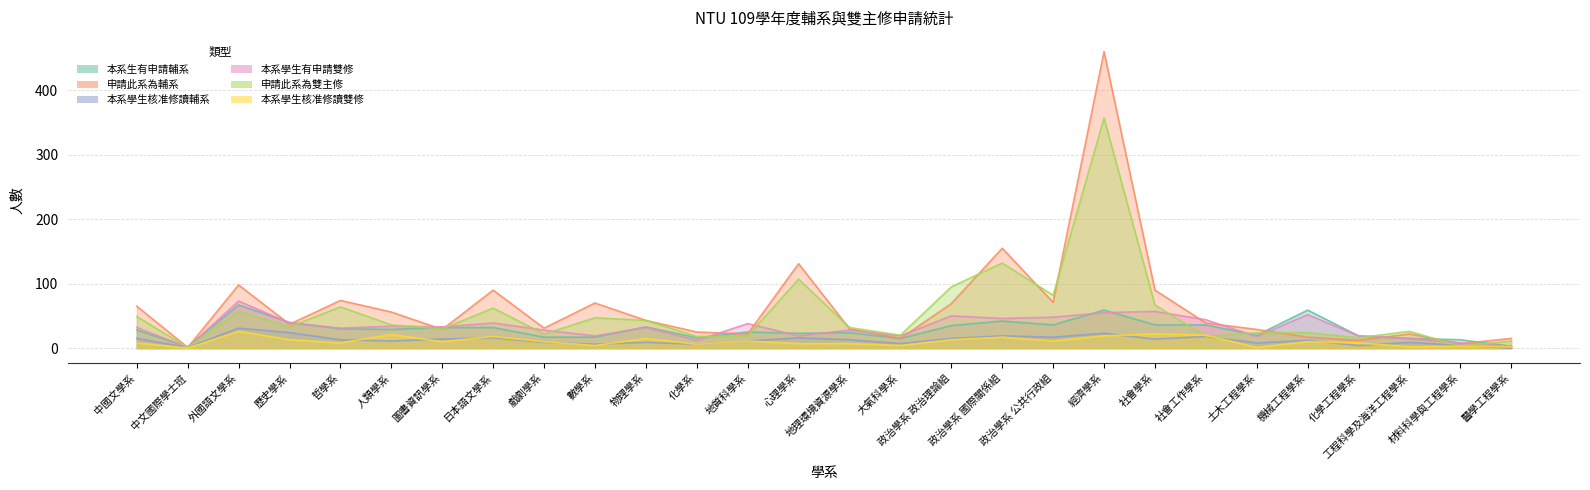

How many lines are shown in the chart?

6